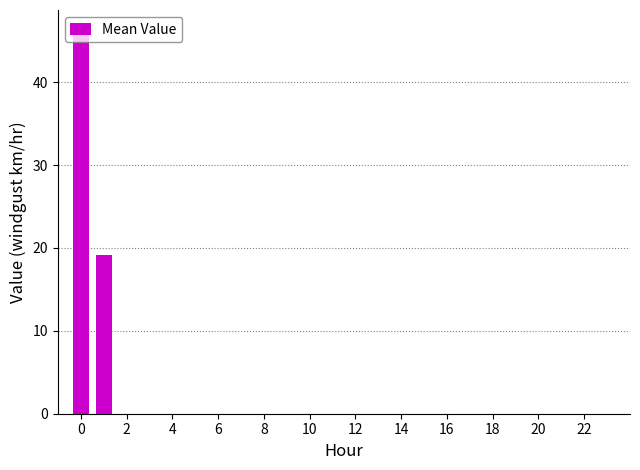

Count the number of categories in the chart.

24